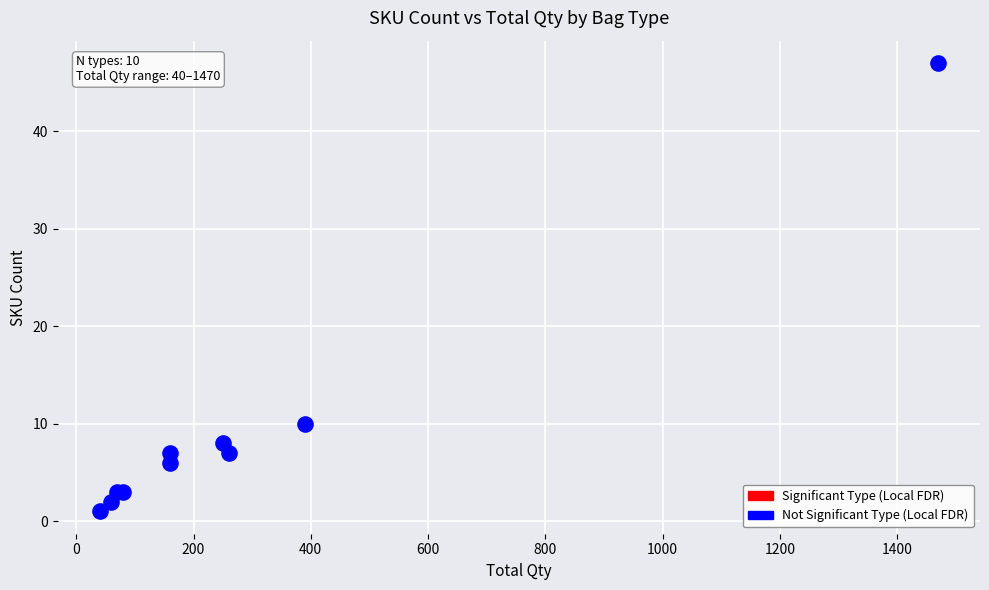

What Y value in the scatter plot is closest to 24?

10